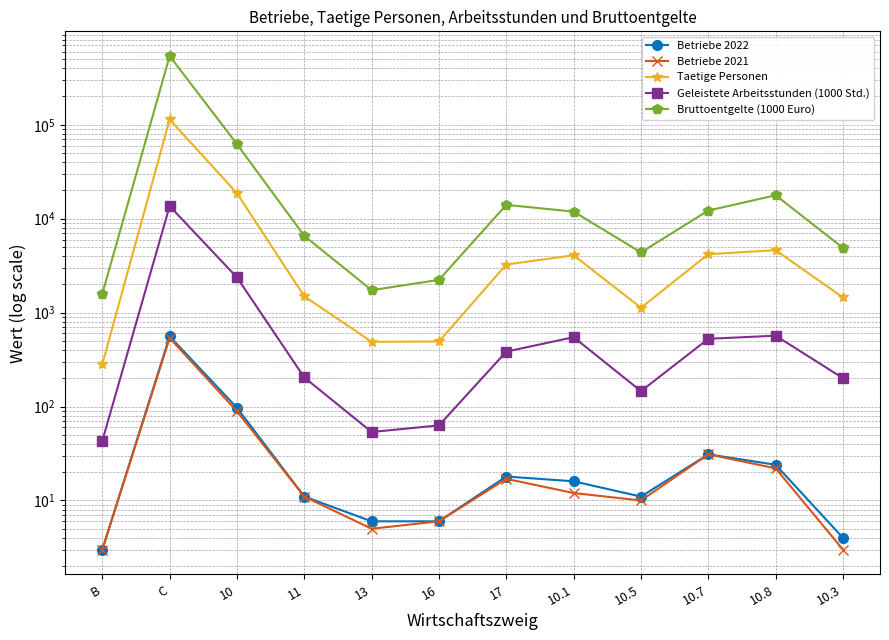

What is the minimum value shown in the chart?

3.0